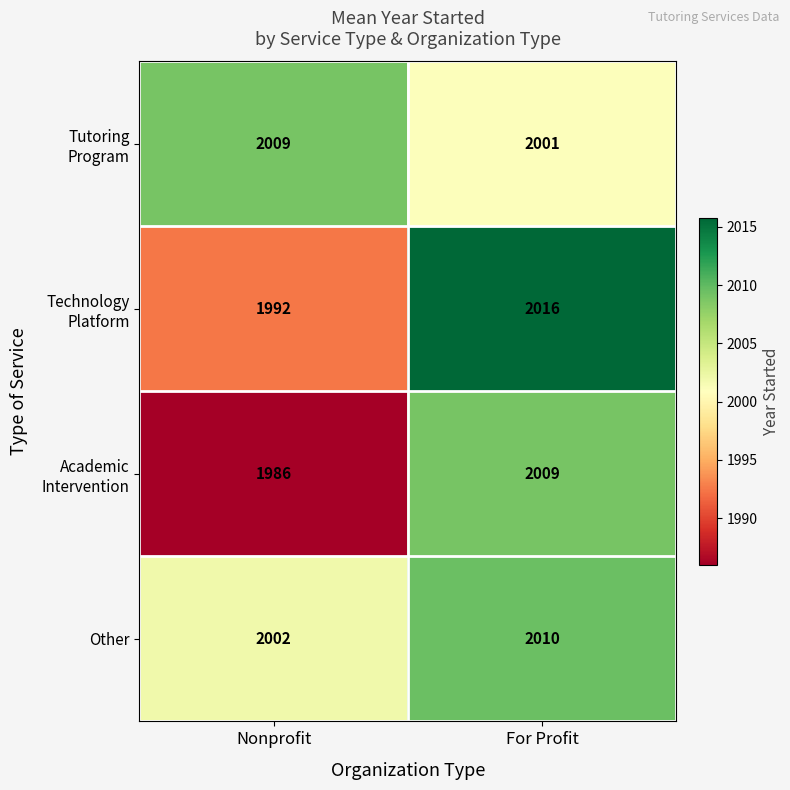

What is the spread (max minus min) of values at For Profit?

15